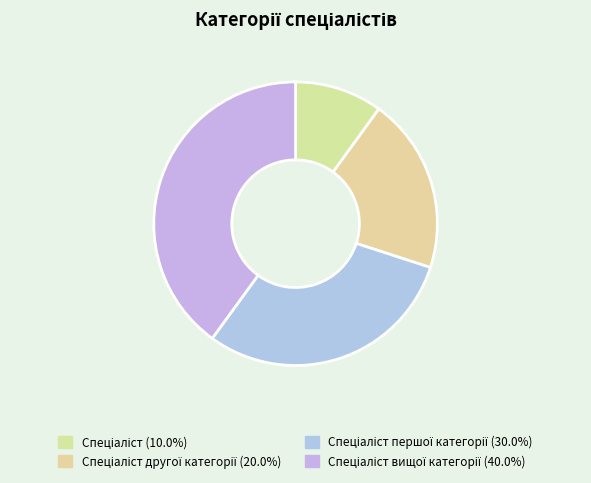

How many segments does this pie chart have?

4